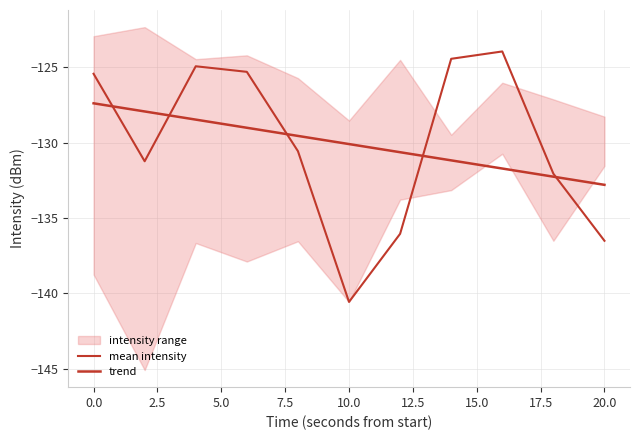

The mean_intensity series shows -195.5 at 10. True or false?

False